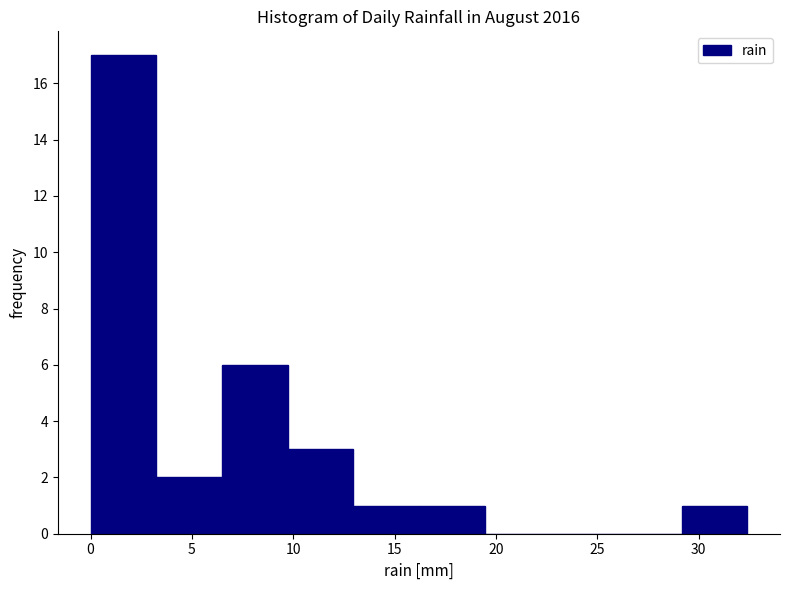

What is the height of the bar covering 29.0 to 32.5 on the x-axis? Neither the bar edges nor the heights are printed on the chart, so give them approximately, as read against the axes.

1